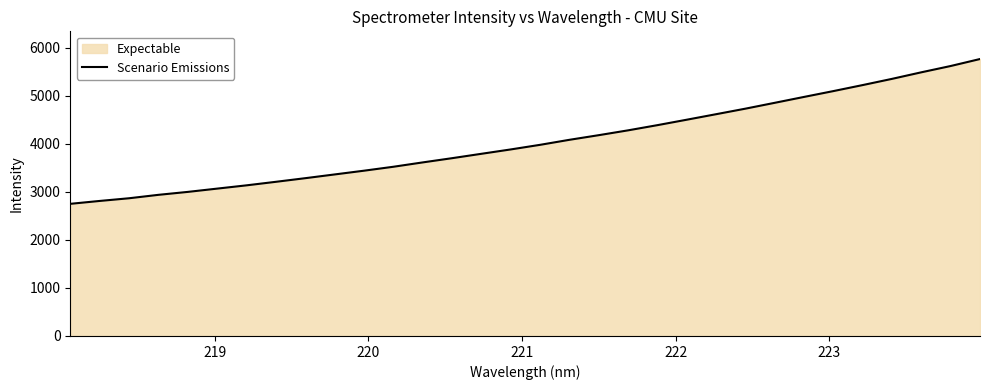

What is the smallest value displayed?

2752.8